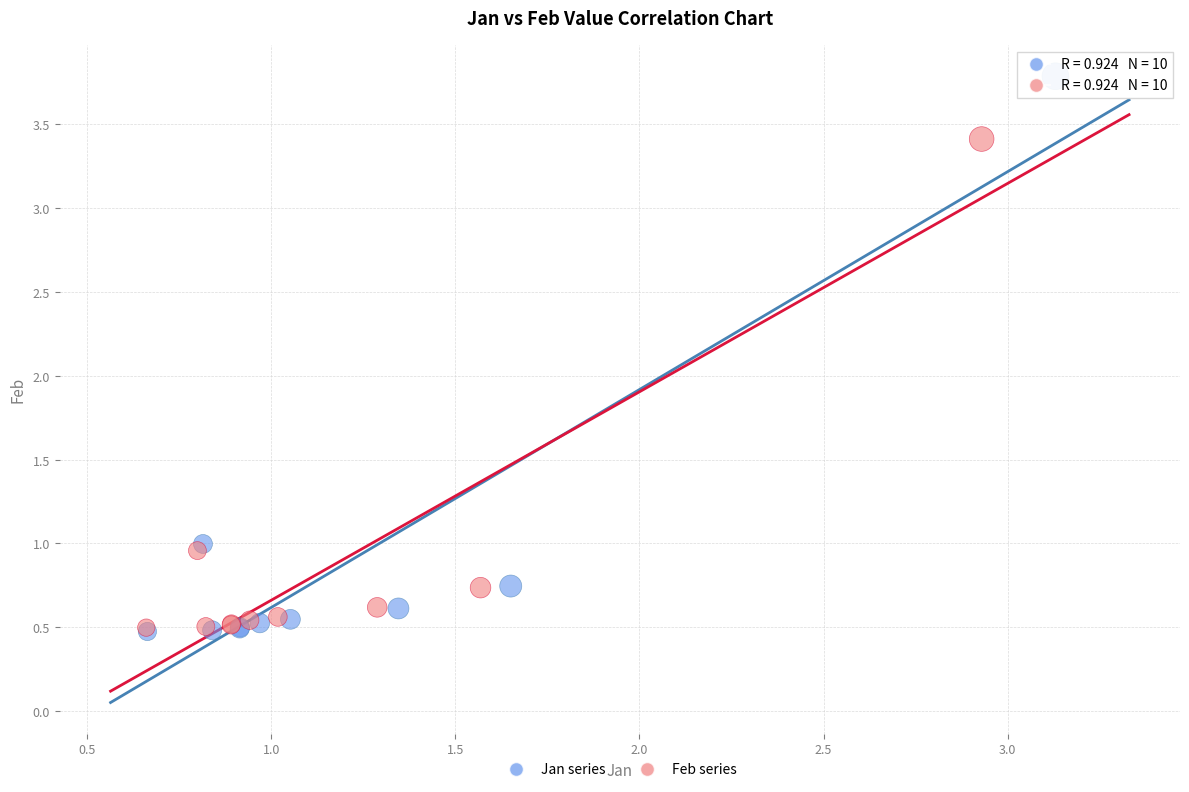

Which series reaches the maximum Y coordinate?

Jan series